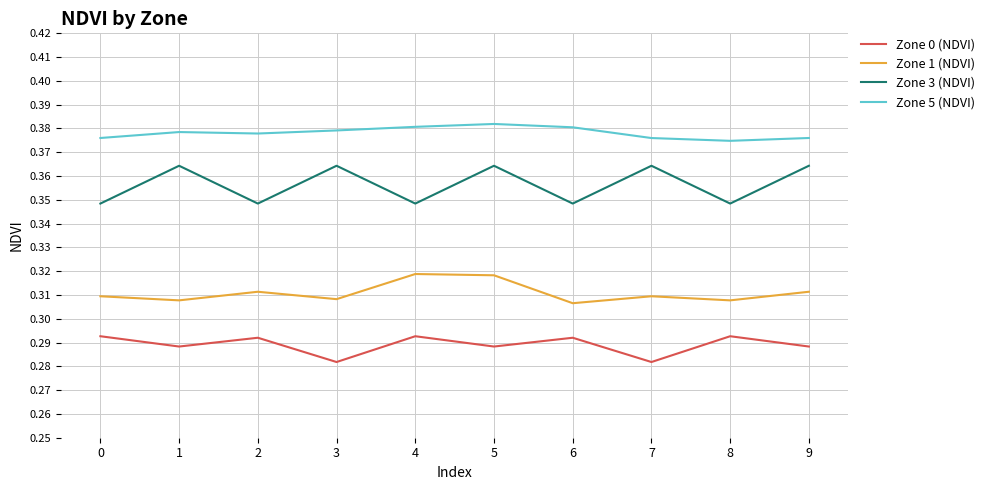

Is the value of Zone 5 (NDVI) at 5 greater than the value of Zone 3 (NDVI) at 9?

Yes